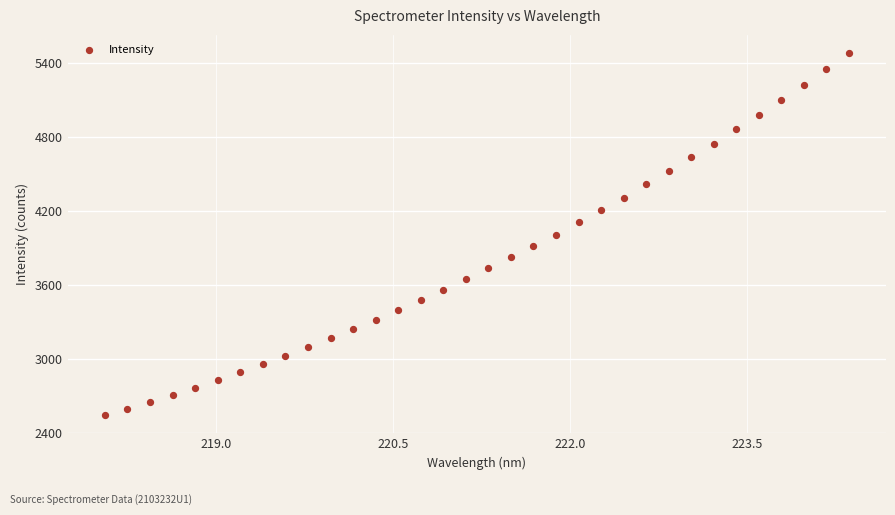

What is the range of X values (max minus min)?

6.3